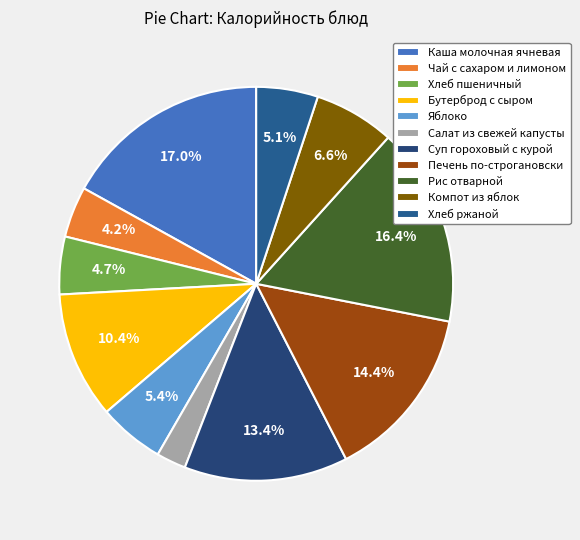

What is the change in value from Чай с сахаром и лимоном to Хлеб пшеничный?

+8.1